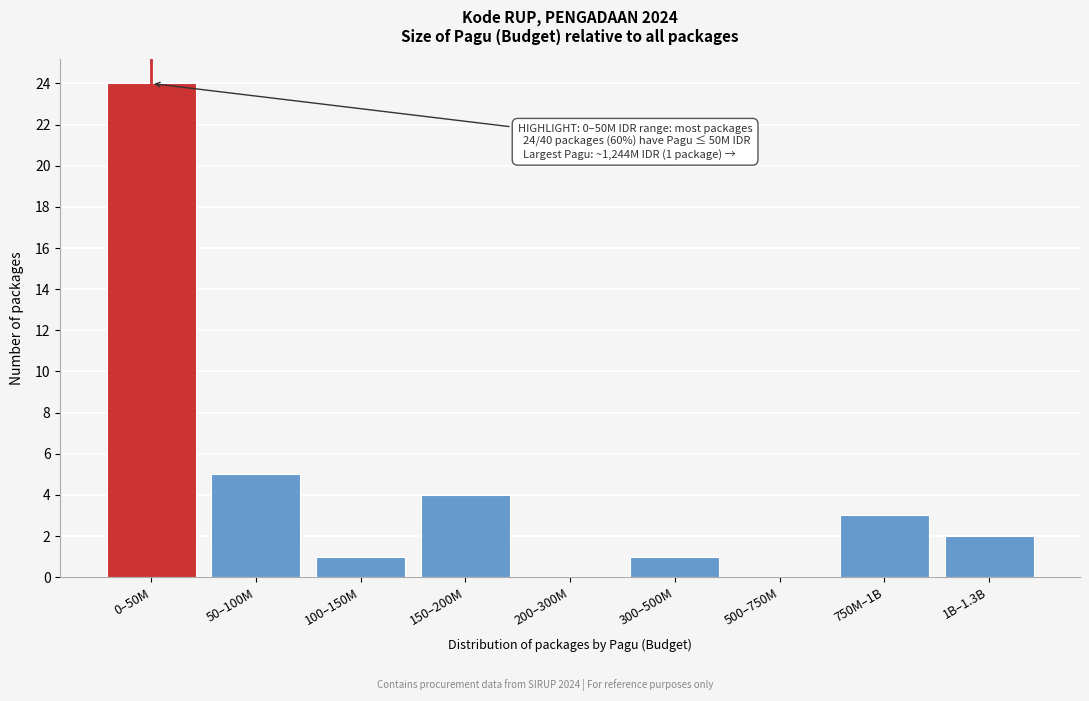

Reading right to left, what are all the values shown in this chart?

1B–1.3B=2	750M–1B=3	500–750M=0	300–500M=1	200–300M=0	150–200M=4	100–150M=1	50–100M=5	0–50M=24